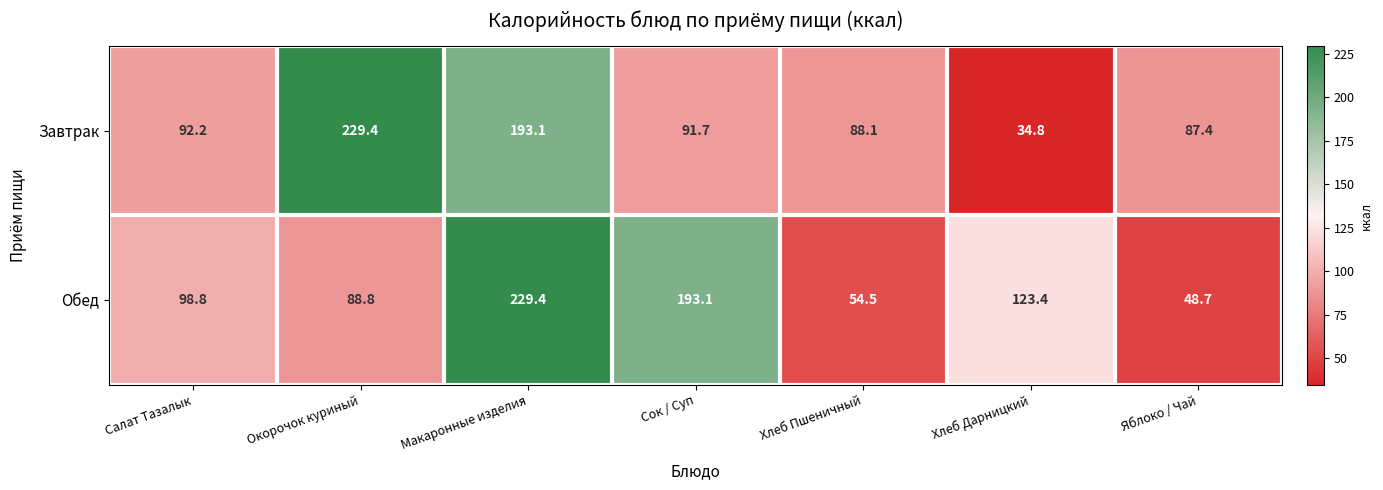

At Салат Тазалык, list the series in order from smallest to largest.

Завтрак, Обед